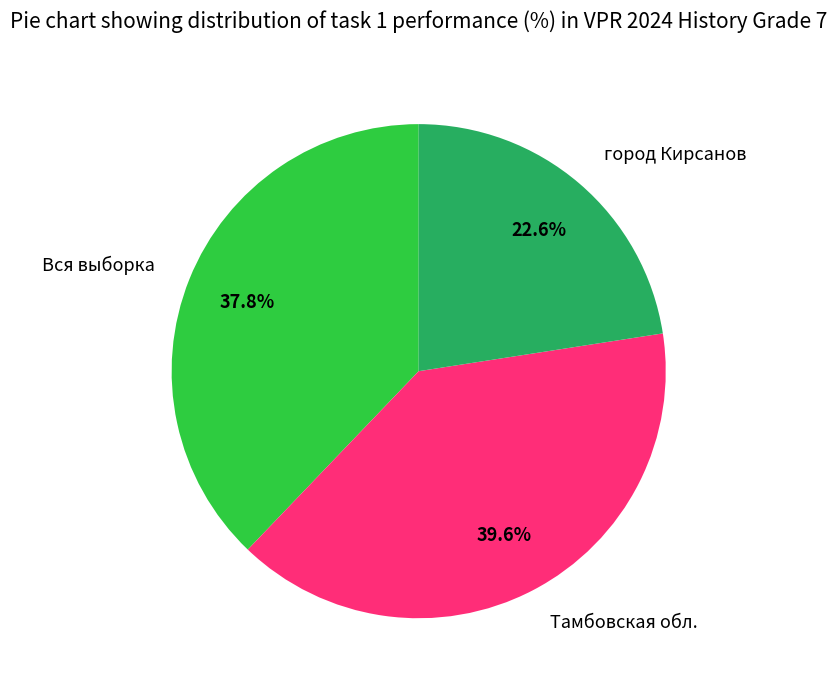

What percentage is the город Кирсанов slice, to the nearest percent?

23%